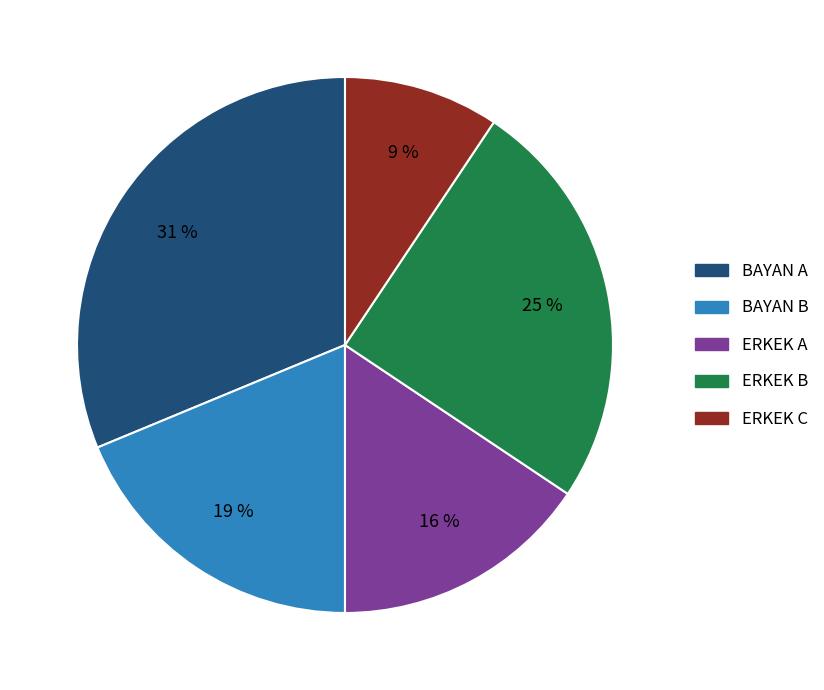

Approximately how many times larger is the value at ERKEK B compared to BAYAN B?

1.3